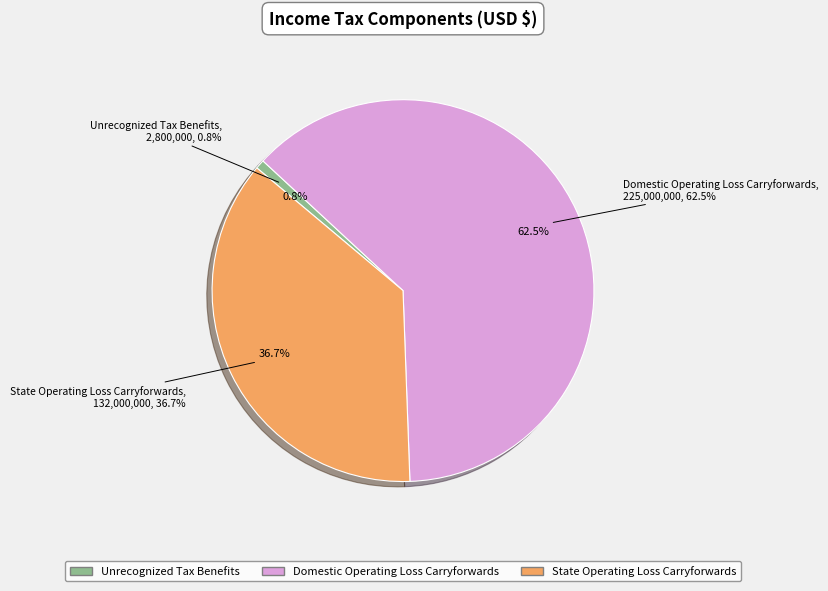

To the nearest percent, what percentage of the pie is State Operating Loss Carryforwards?

37%